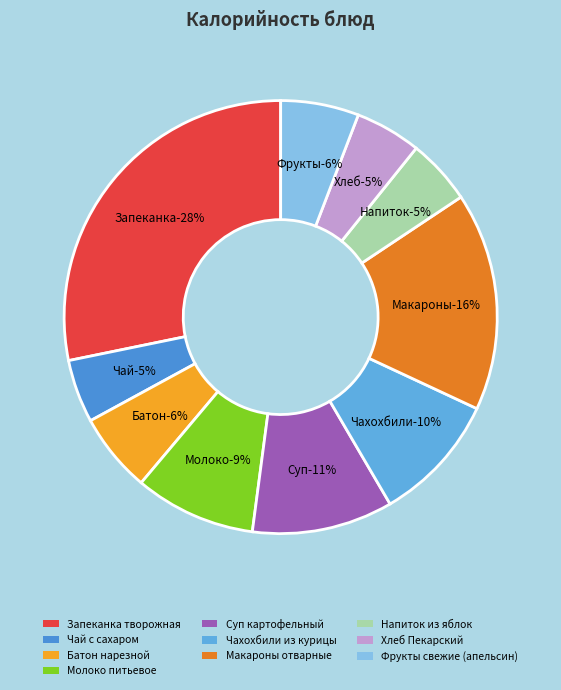

How many slices are in this pie chart?

10